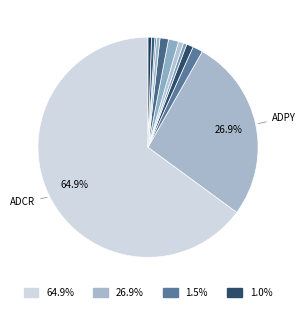

How many segments does this pie chart have?

12